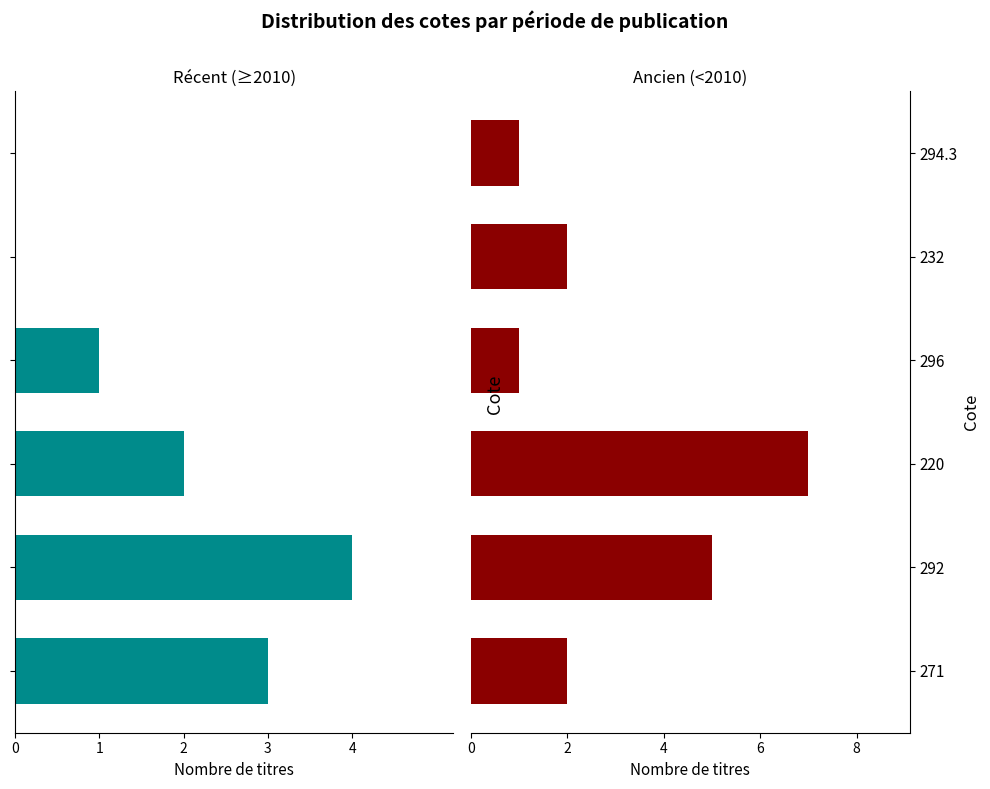

List the series in order of their peak value, lowest first.

Récent (≥2010), Ancien (<2010)